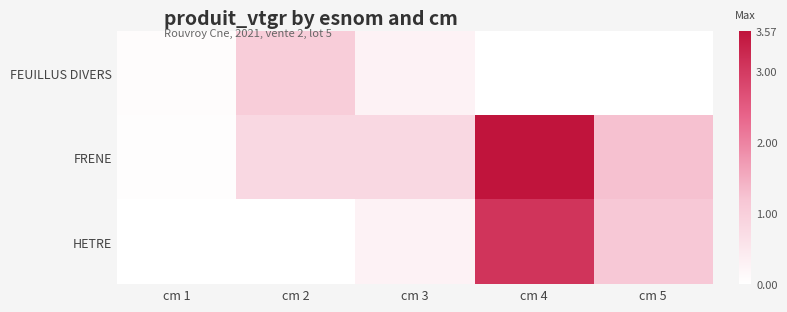

At which category is the sum across all series the highest?

cm 4